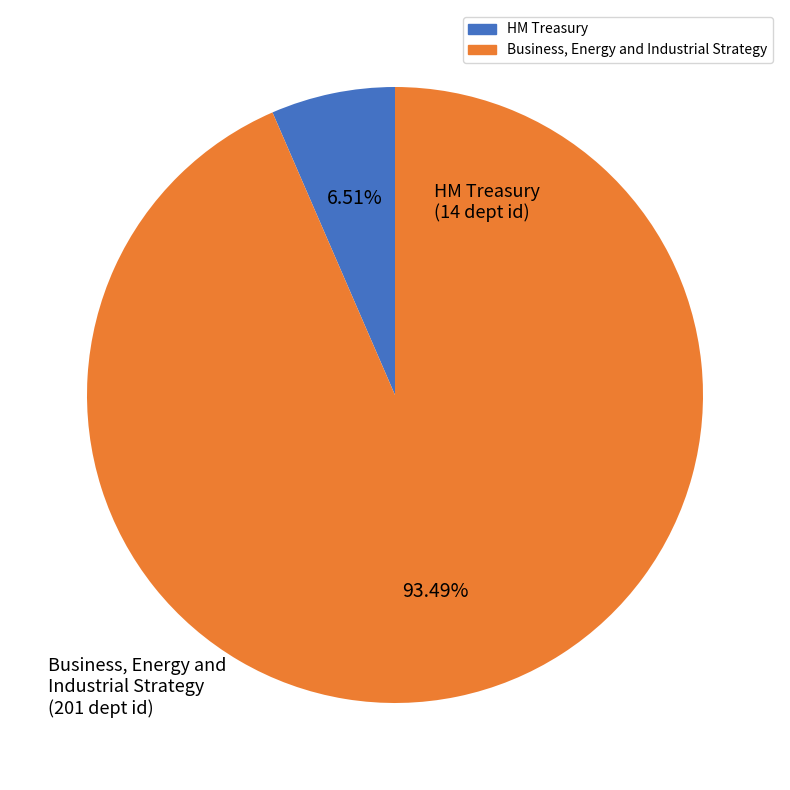

To the nearest percent, what is the combined percentage of HM Treasury and Business, Energy and Industrial Strategy?

100%